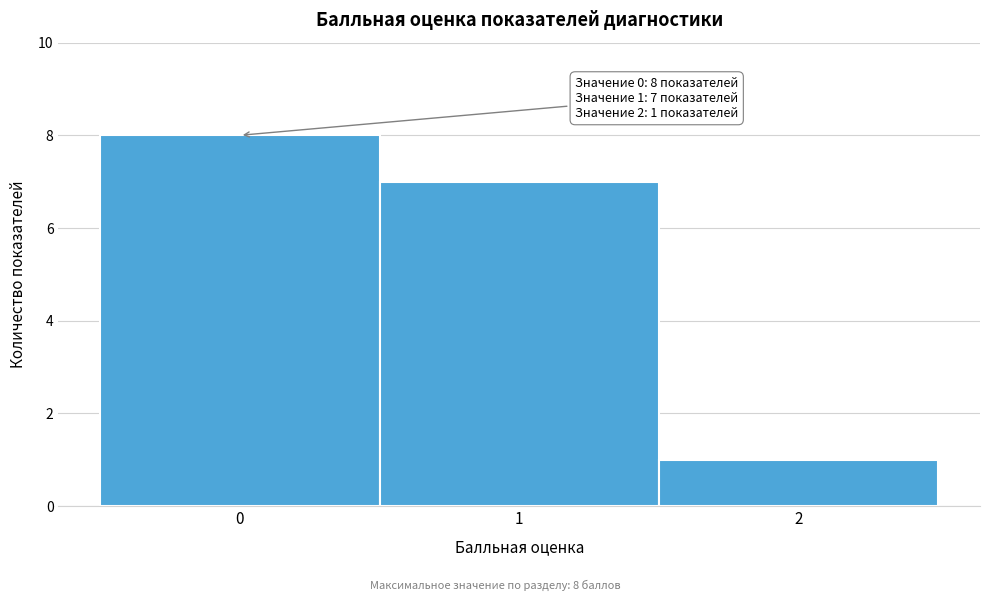

Which range on the x-axis has the tallest bar?

-0.5 to 0.5